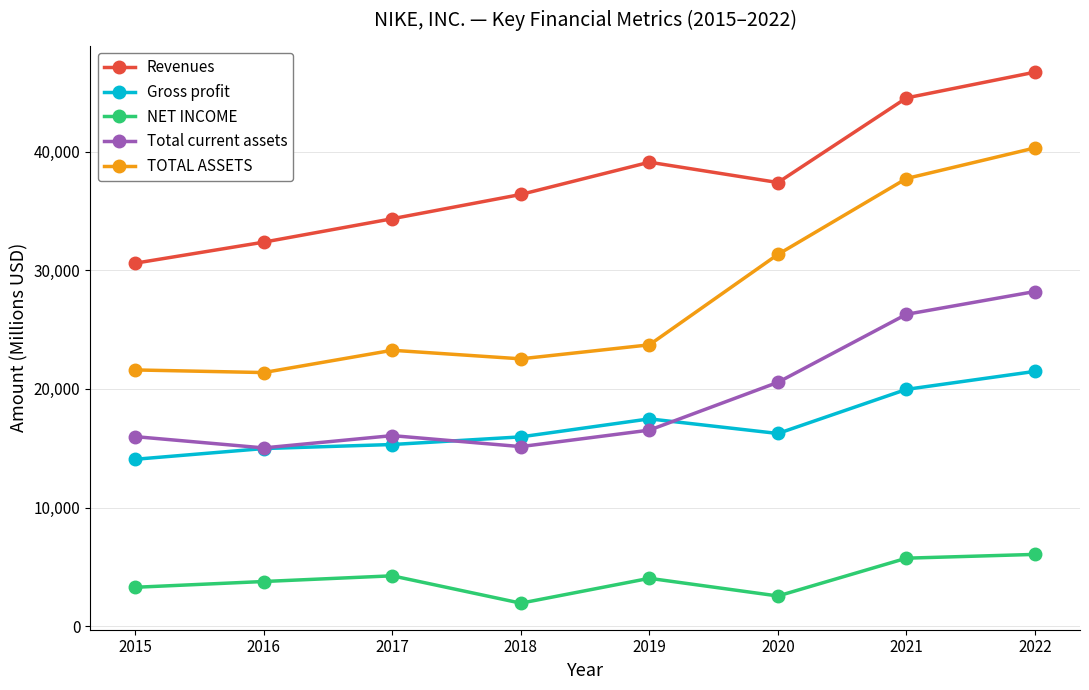

At which category does NET INCOME reach its first local peak?

2017